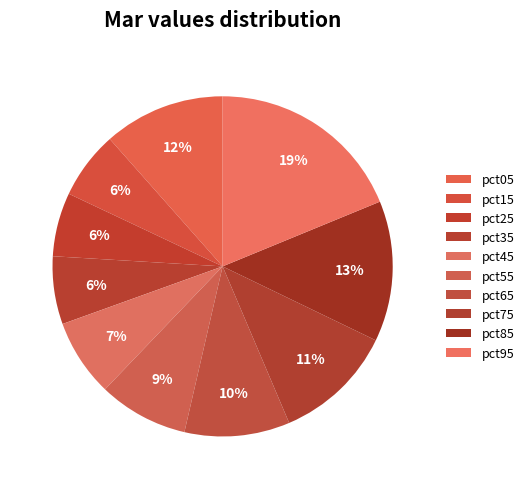

Is there a majority slice in this chart?

No